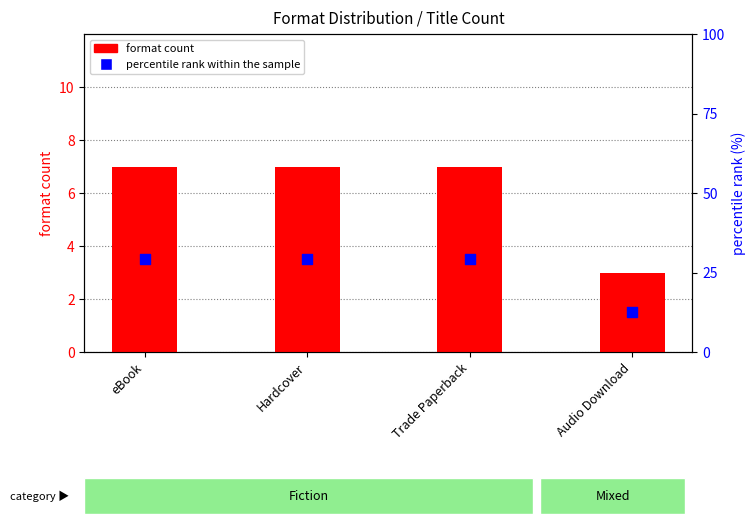

Which series reaches the maximum Y coordinate?

percentile rank within the sample